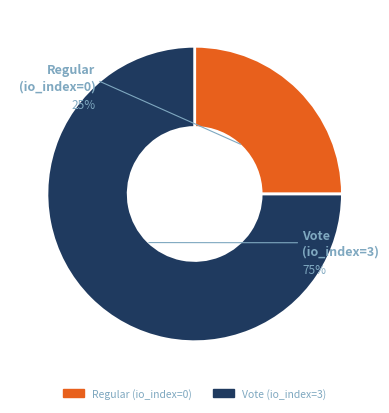

Is there a majority slice in this chart?

Yes